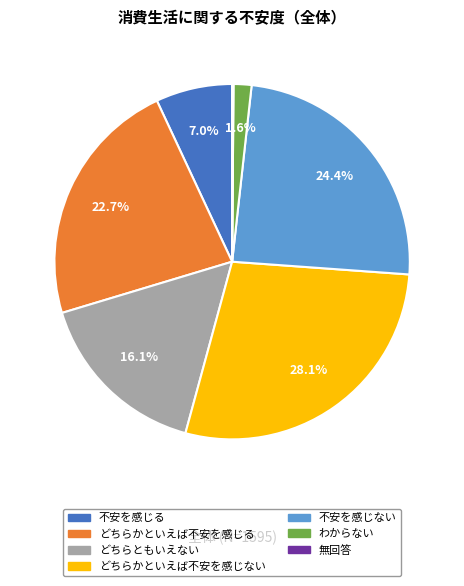

Is どちらかといえば不安を感じる the majority of the pie?

No